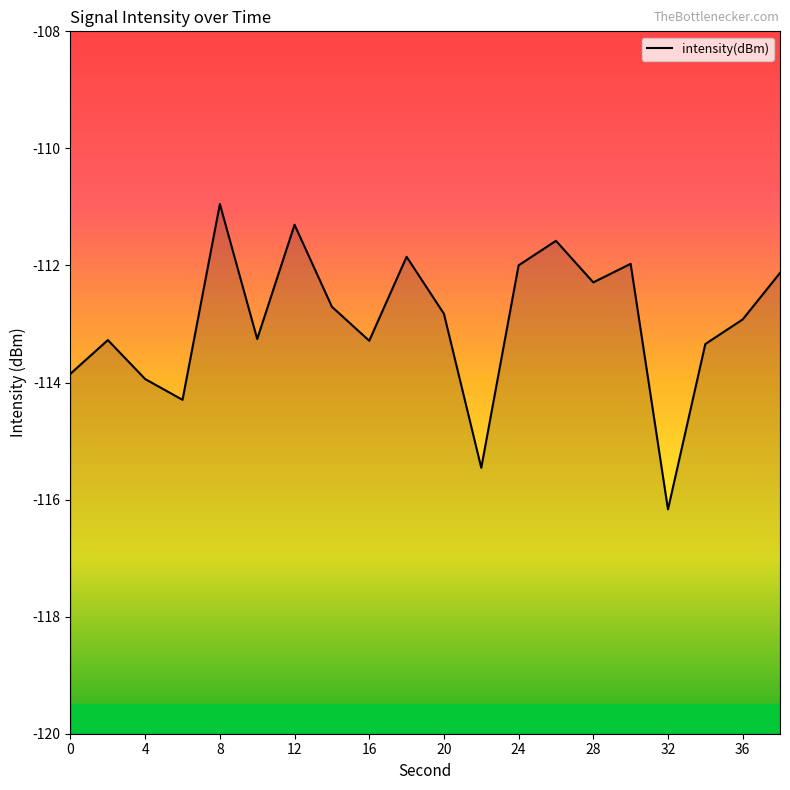

What is the minimum value shown in the chart?

-116.2